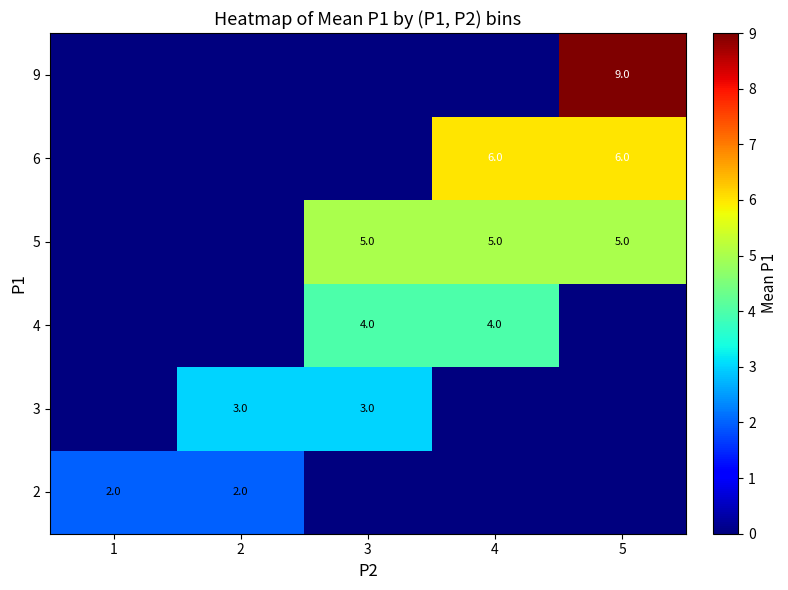

The 2 series shows 1 at 2. True or false?

False